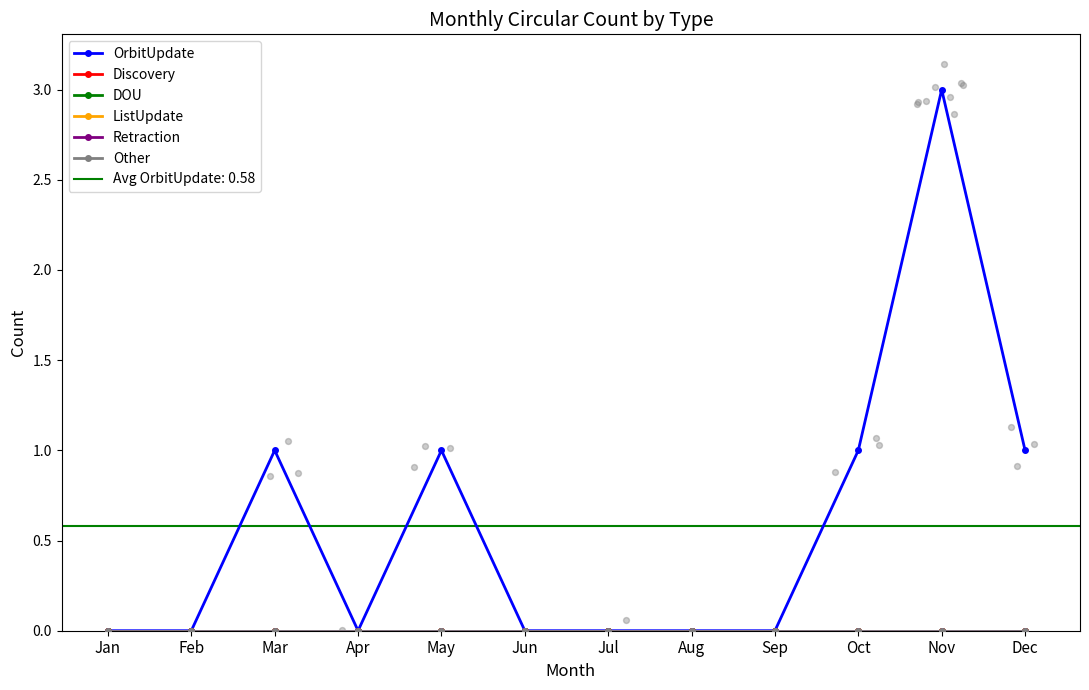

Which series reaches the maximum Y coordinate?

OrbitUpdate